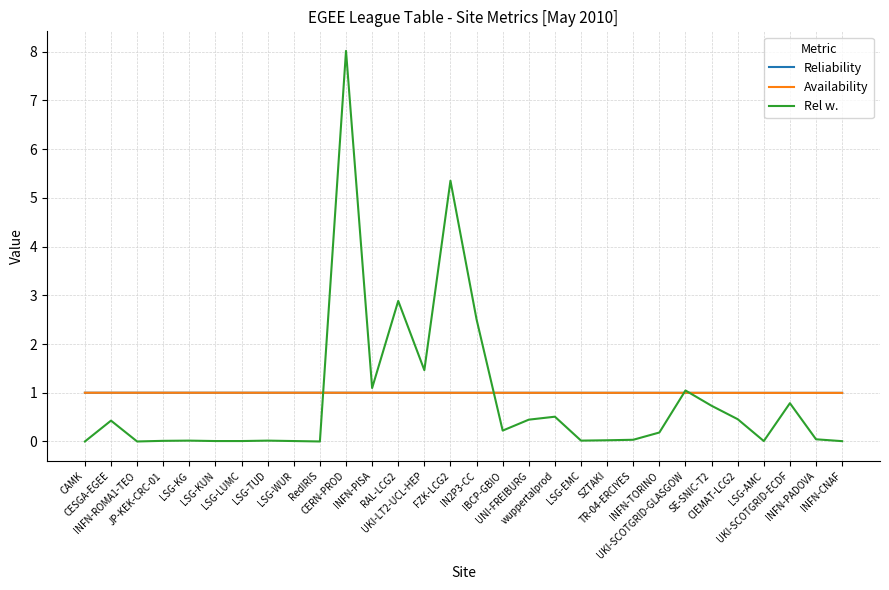

Which category has the lowest value in the Rel w. series?

CAMK